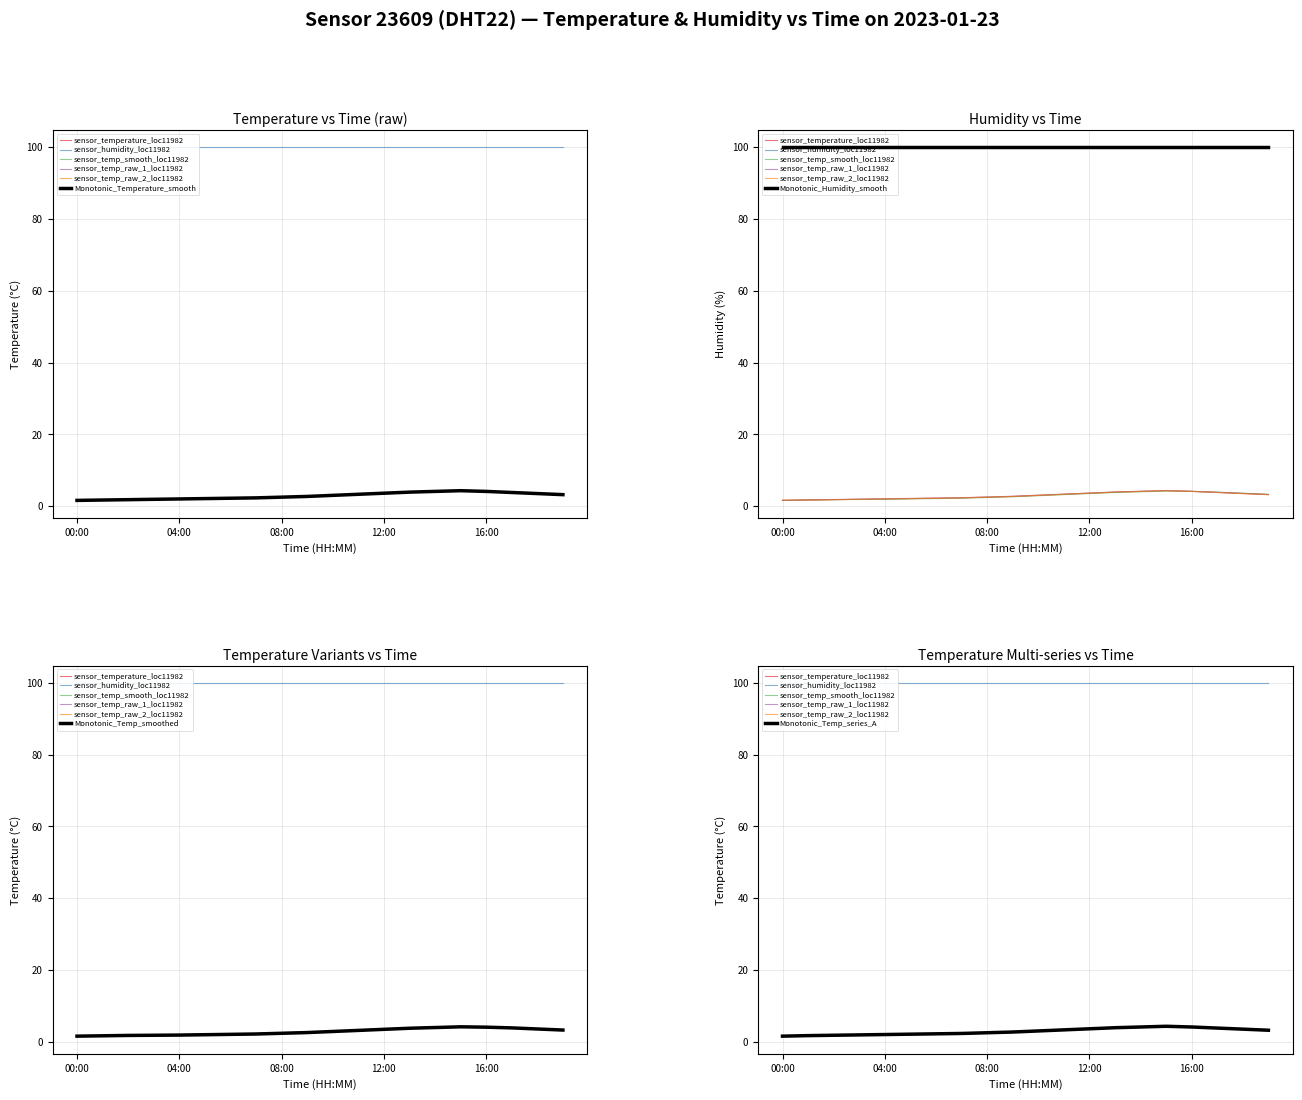

How many values in the temp_raw_2 series are below 3?

10